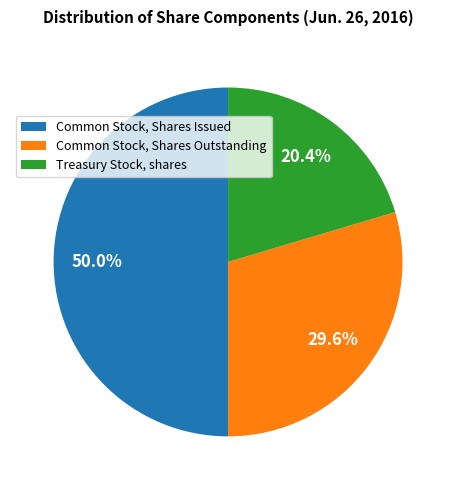

Which has a higher value, Treasury Stock, shares or Common Stock, Shares Issued?

Common Stock, Shares Issued